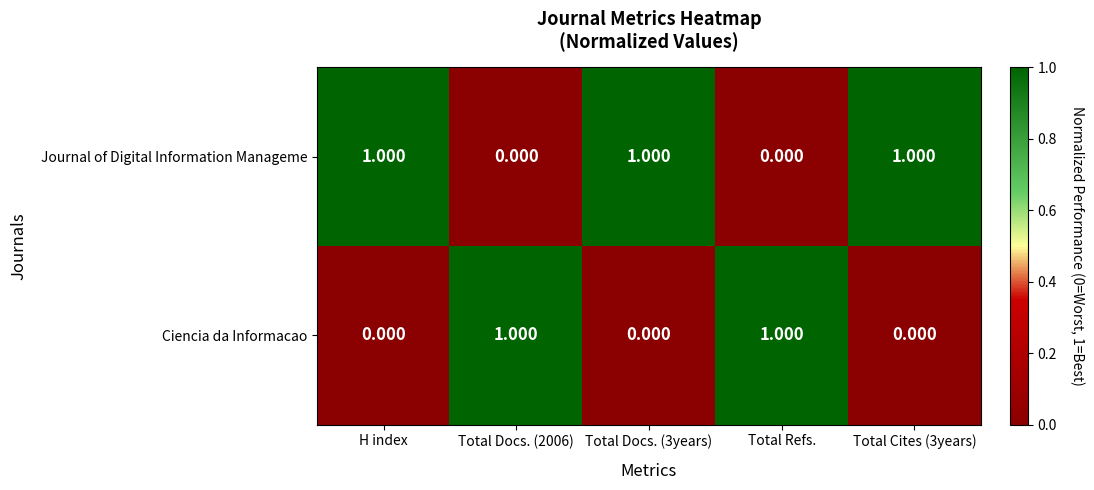

Rank the series by their average value, from lowest to highest.

Ciencia da Informacao, Journal of Digital Information Manageme